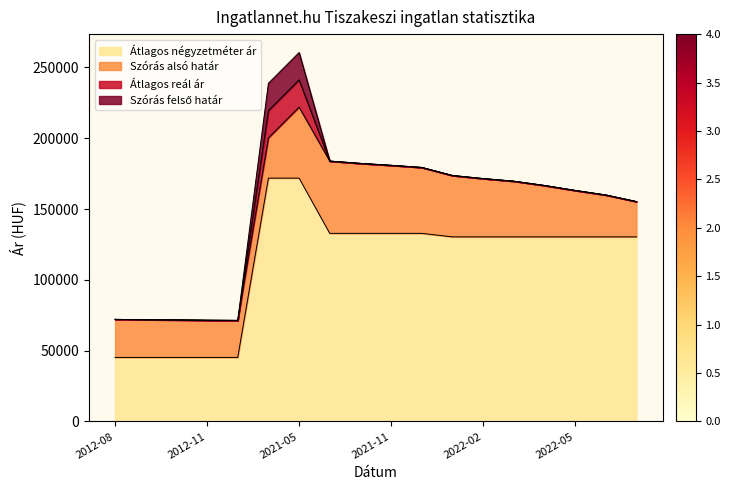

Which has a higher value, 2012-08 or 2012-09?

2012-08